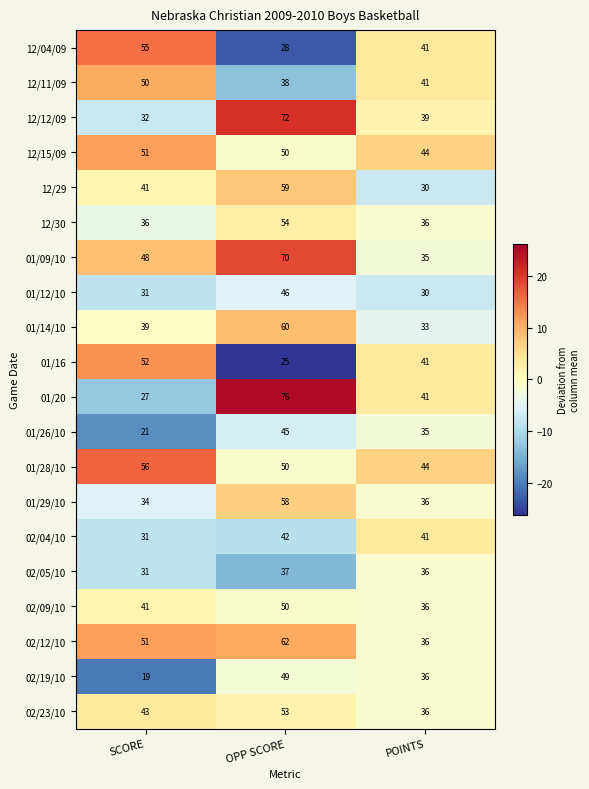

At which category is the sum across all series the highest?

OPP SCORE